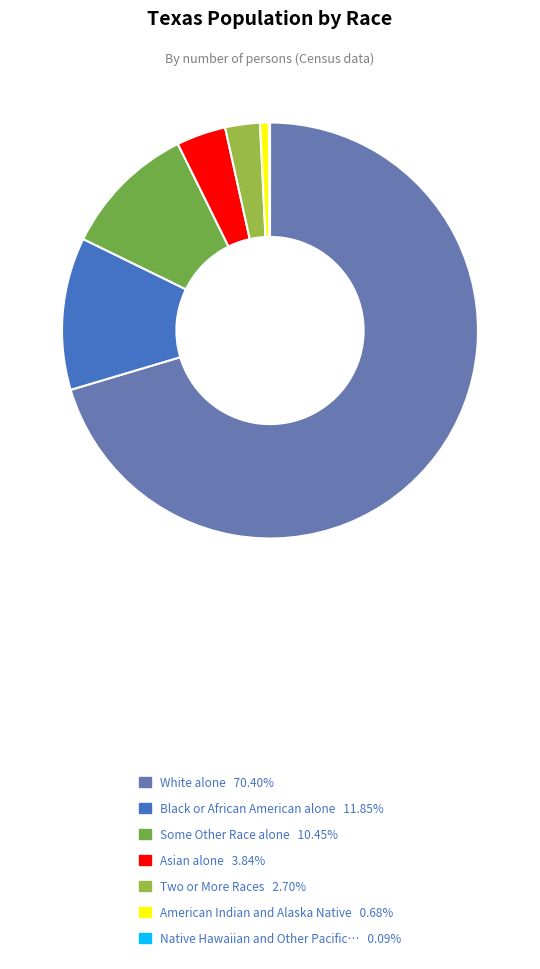

Does any single category account for the majority?

Yes